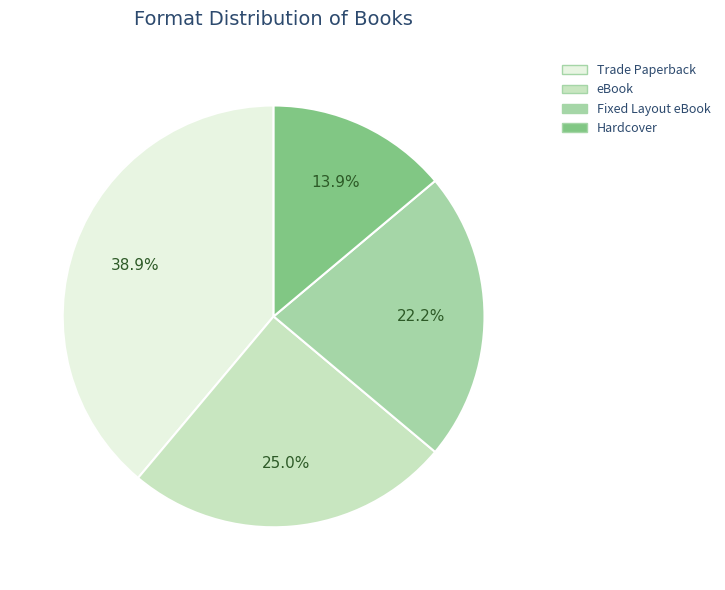

Which category has the smallest portion of the pie?

Hardcover